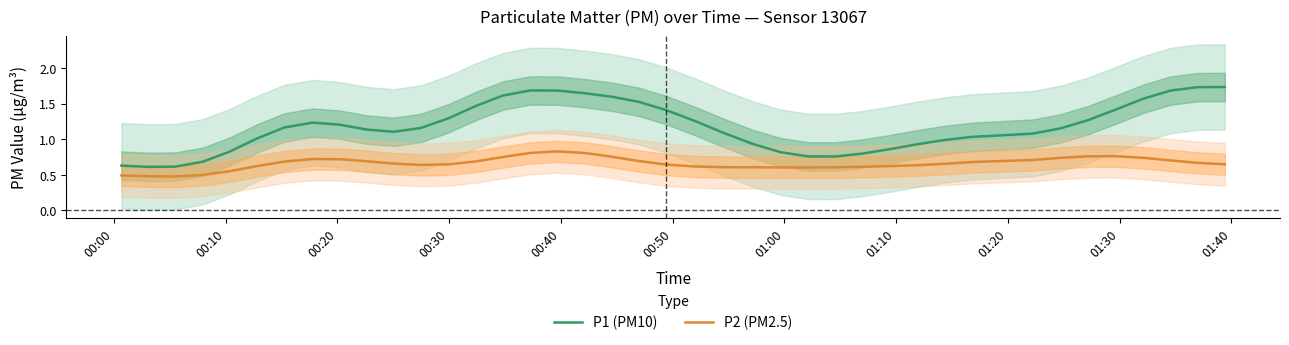

True or false: P2 (PM2.5) and P1 (PM10) cross at least once.

False